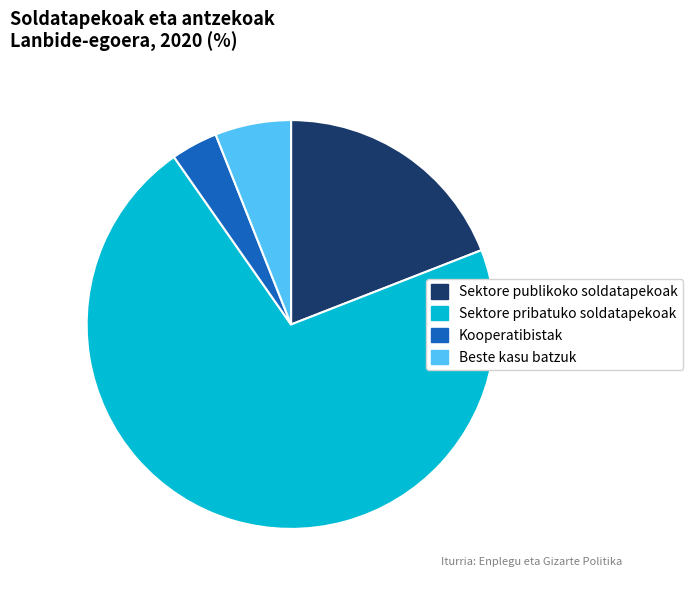

Which has a higher value, Sektore publikoko soldatapekoak or Sektore pribatuko soldatapekoak?

Sektore pribatuko soldatapekoak